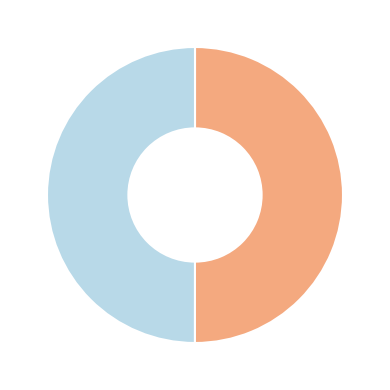

Count the number of slices in the pie.

2